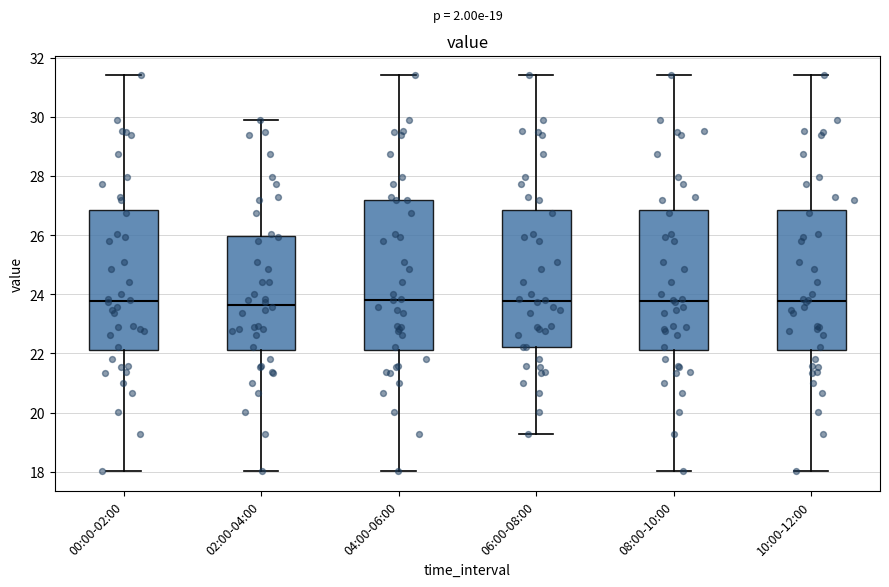

Which box is the tallest, from its lower edge to its upper edge?

04:00-06:00